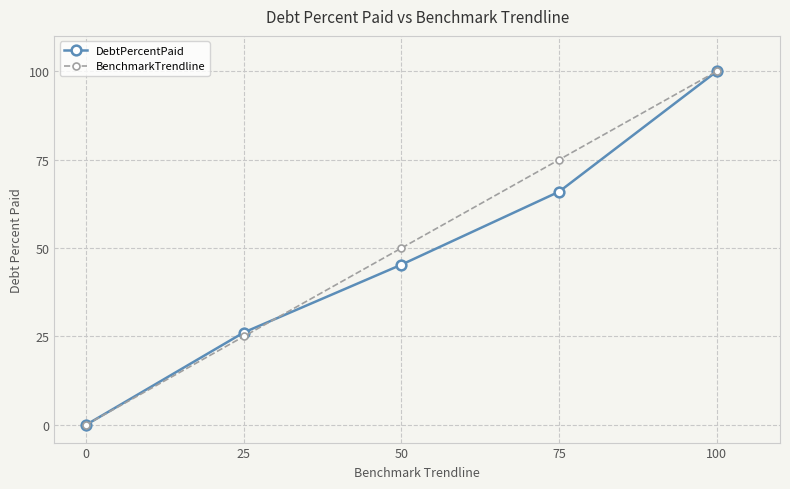

Reading left to right, list all the values displayed in this chart.

DebtPercentPaid: 0=0.0	25=26.1	50=45.3	75=66.0	100=100.0
BenchmarkTrendline: 0=0.0	25=25.0	50=50.0	75=75.0	100=100.0